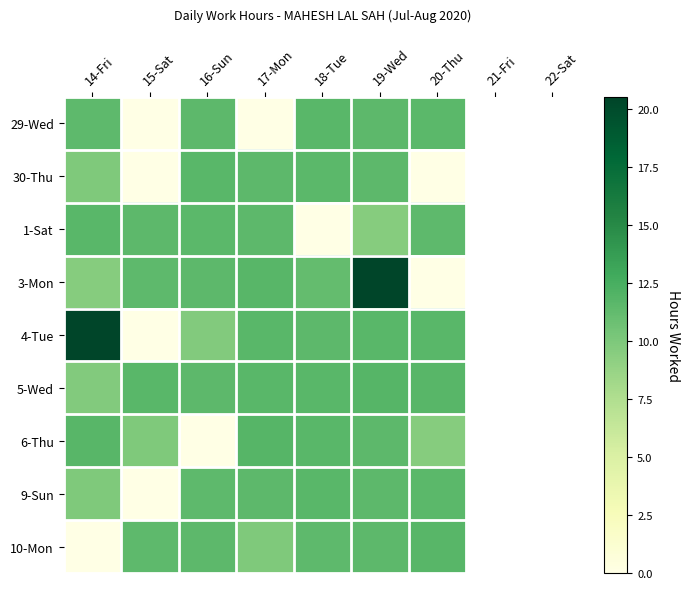

What is the spread (max minus min) of values at 15-Sat?

11.7